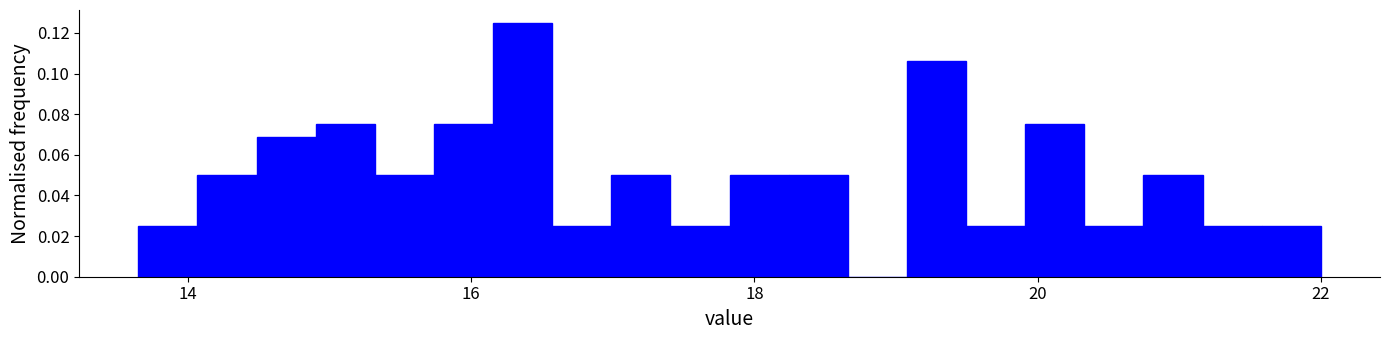

Around what value on the x-axis is the tallest bar? Give the approximate position of its centre, as read against the axis.

16.4